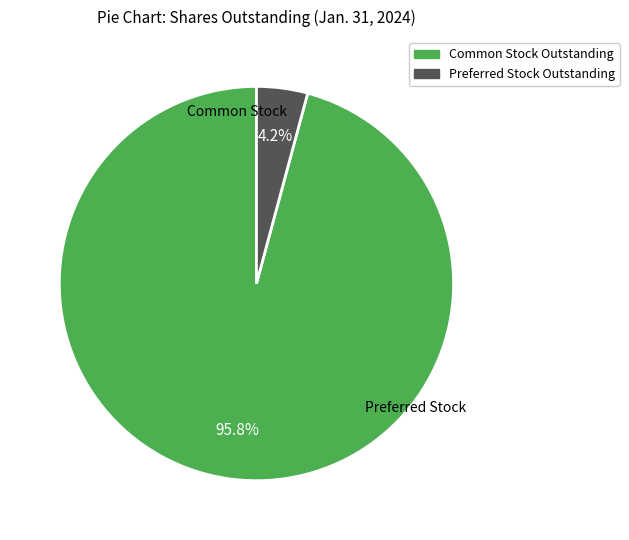

To the nearest percent, what portion does Common Stock Outstanding represent?

96%